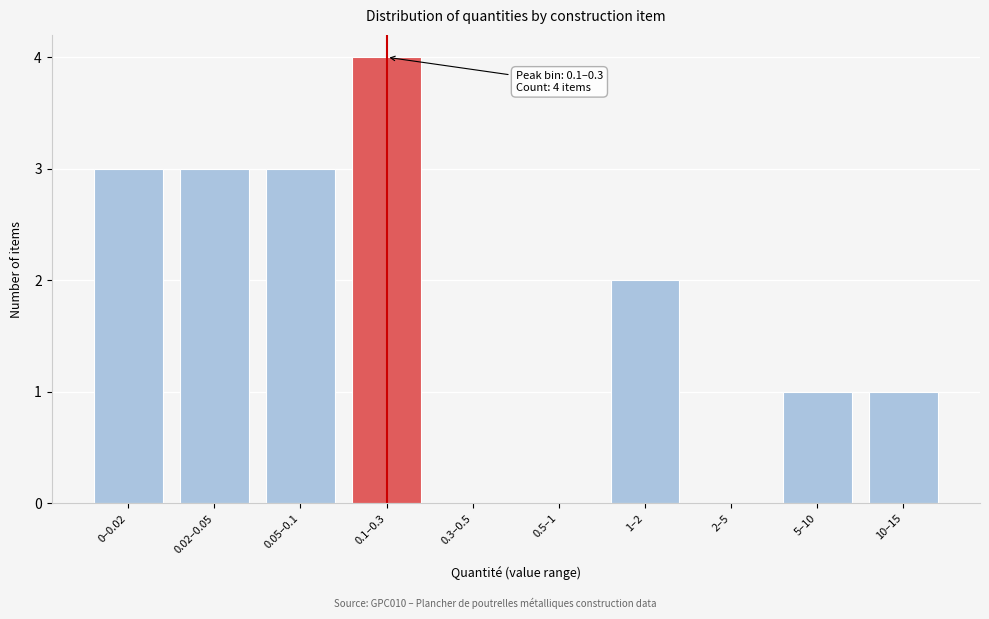

Reading right to left, transcribe all the data shown in this chart.

10–15=1	5–10=1	2–5=0	1–2=2	0.5–1=0	0.3–0.5=0	0.1–0.3=4	0.05–0.1=3	0.02–0.05=3	0–0.02=3